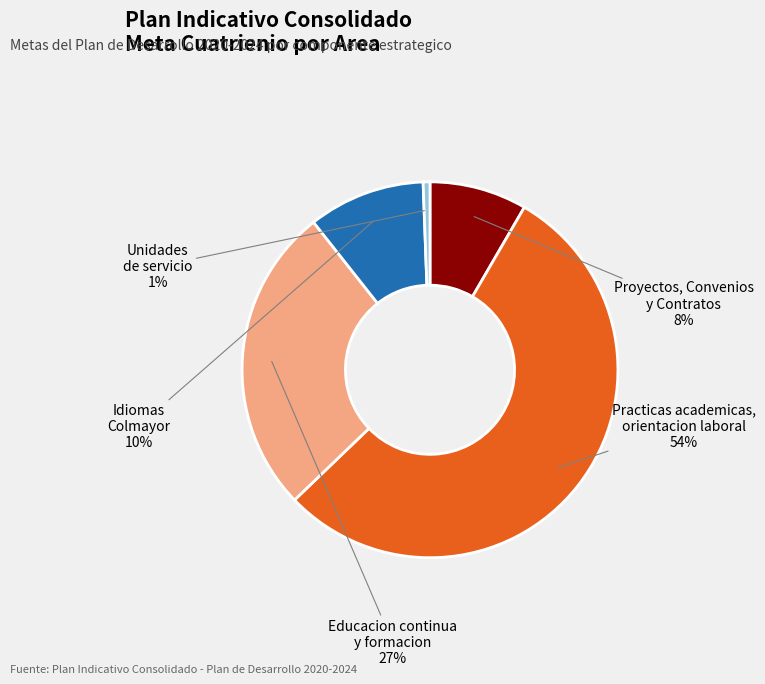

Which slice is the largest?

Practicas academicas, orientacion laboral